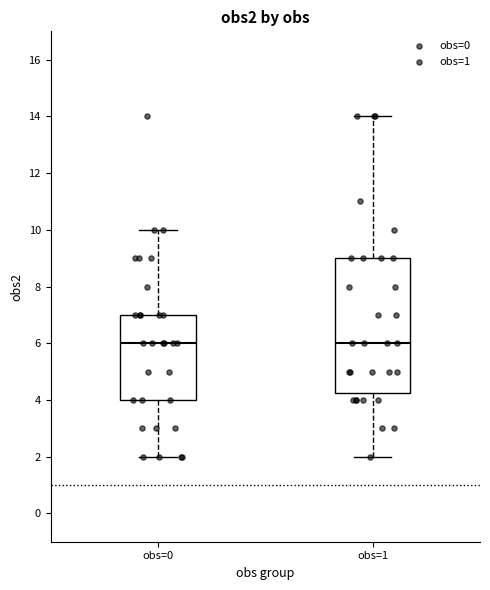

Reading left to right, read every box against the y-axis: the position of its median line, the range the box covers, and the ends of its whiskers. The values are not printed on the chart, so give them approximately, as read against the axis.

obs=0: median 6.0, box 4.0 to 7.0, whiskers 2.0 to 10.0
obs=1: median 6.0, box 4.2 to 9.0, whiskers 2.0 to 14.0